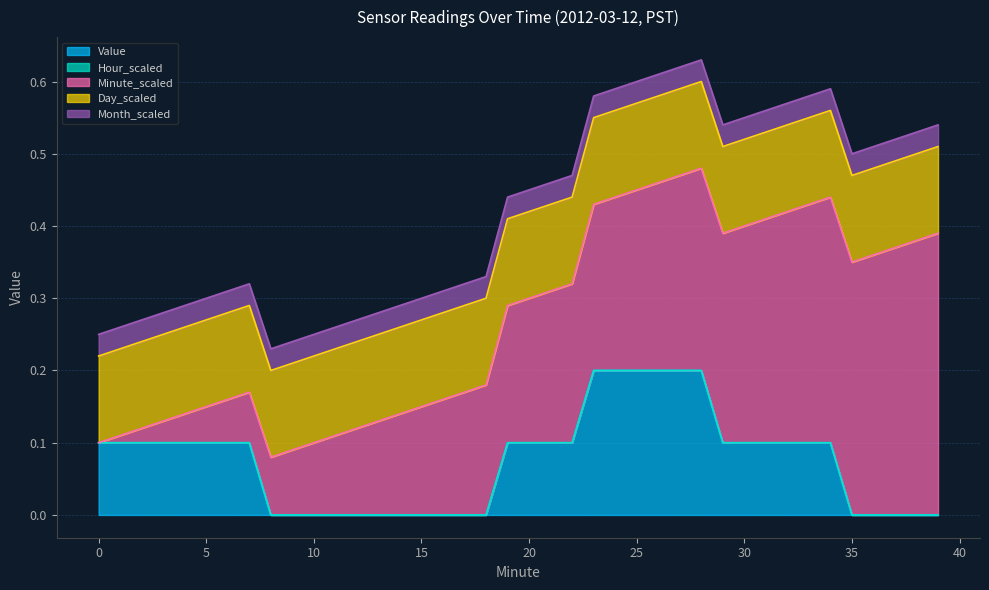

Which series has the largest range (max minus min)?

Minute_scaled